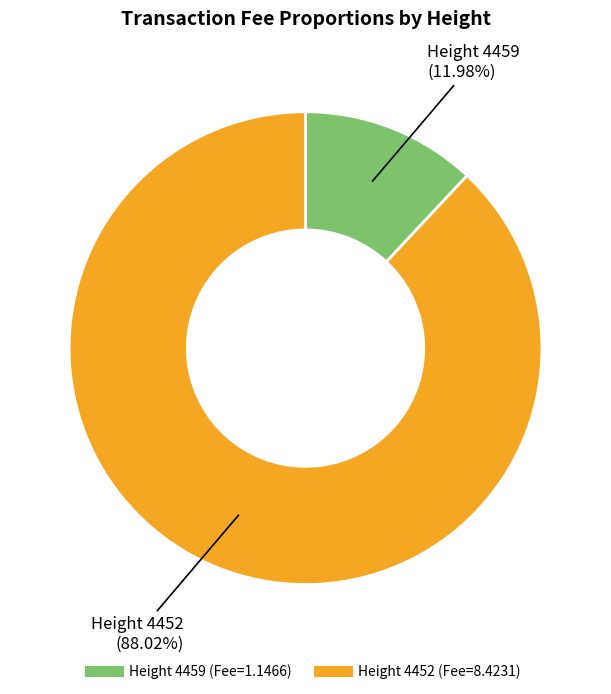

How many segments does this pie chart have?

2